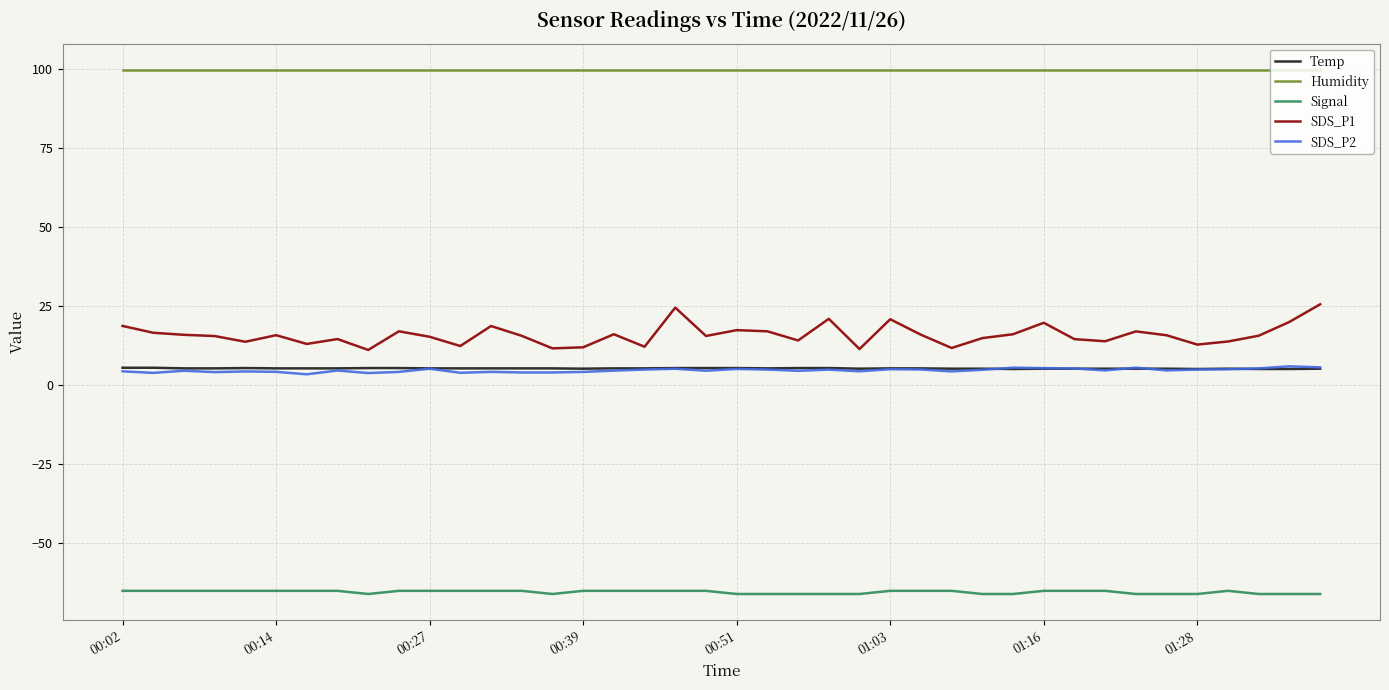

Which series has the largest range (max minus min)?

SDS_P1